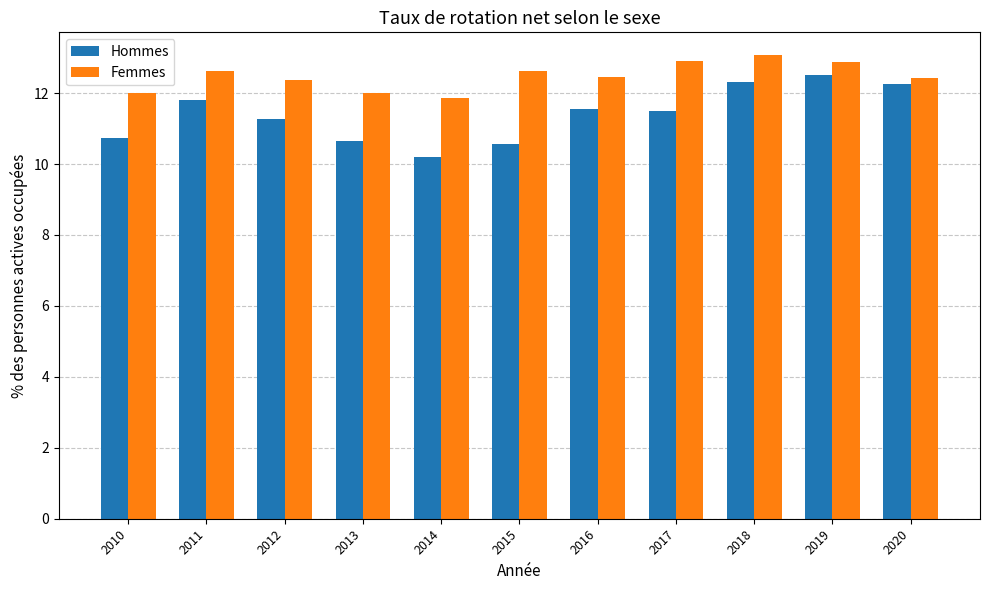

Which series changed the most between 2012 and 2018?

Hommes